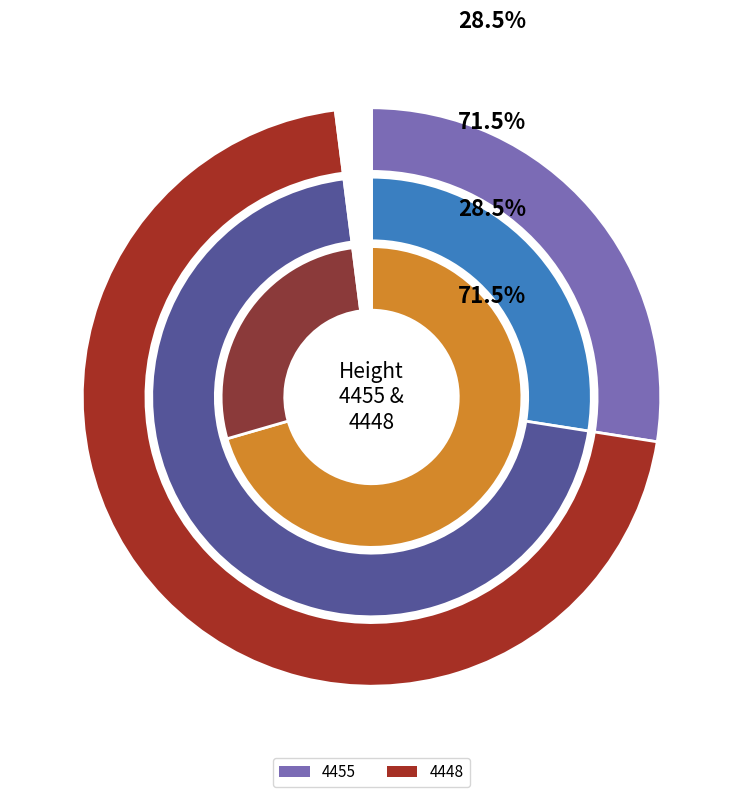

How many slices are in this pie chart?

2